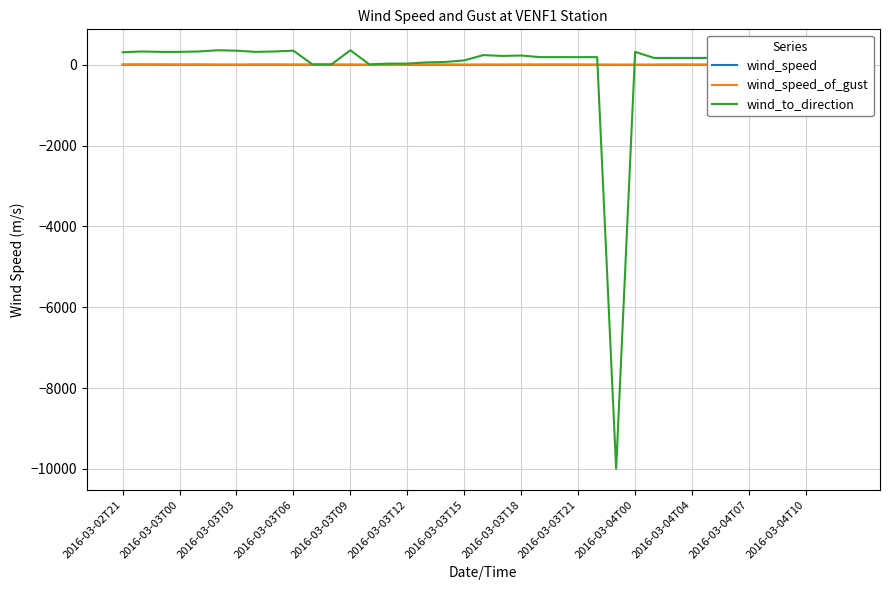

What is the difference between the maximum and minimum values in the wind_to_direction series?

10359.0